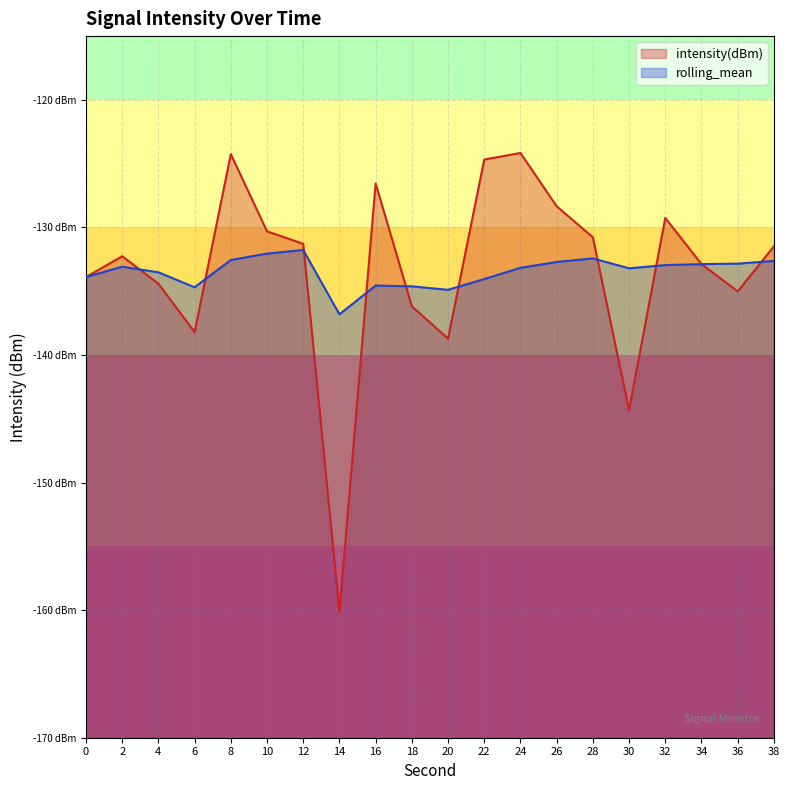

The value of intensity(dBm) at 0 is -88.5. True or false?

False